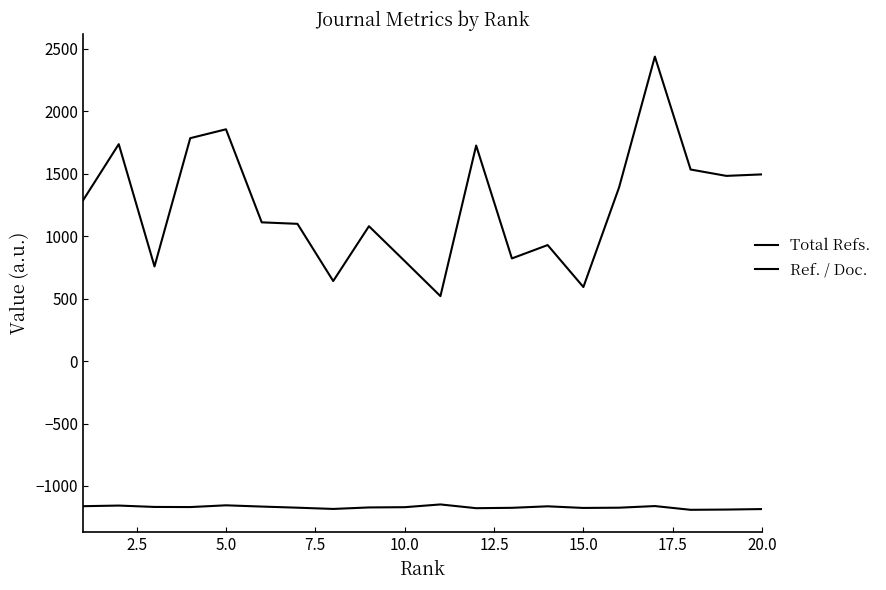

What is the lowest value of the Total Refs. series?

520